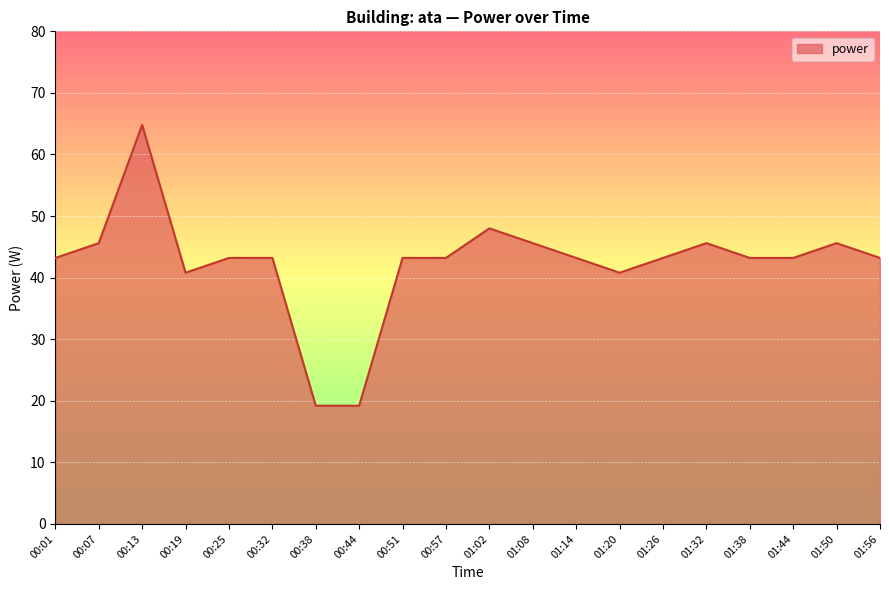

What position from the right is 00:32?

15